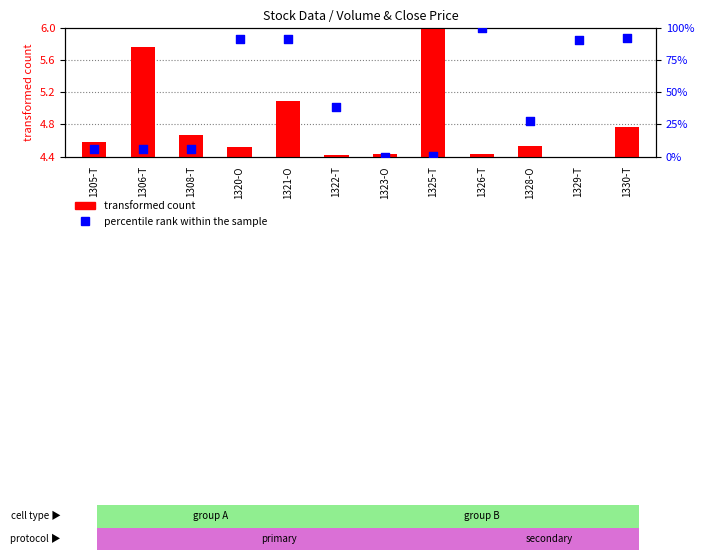

Which series contains the highest Y value?

percentile rank within the sample